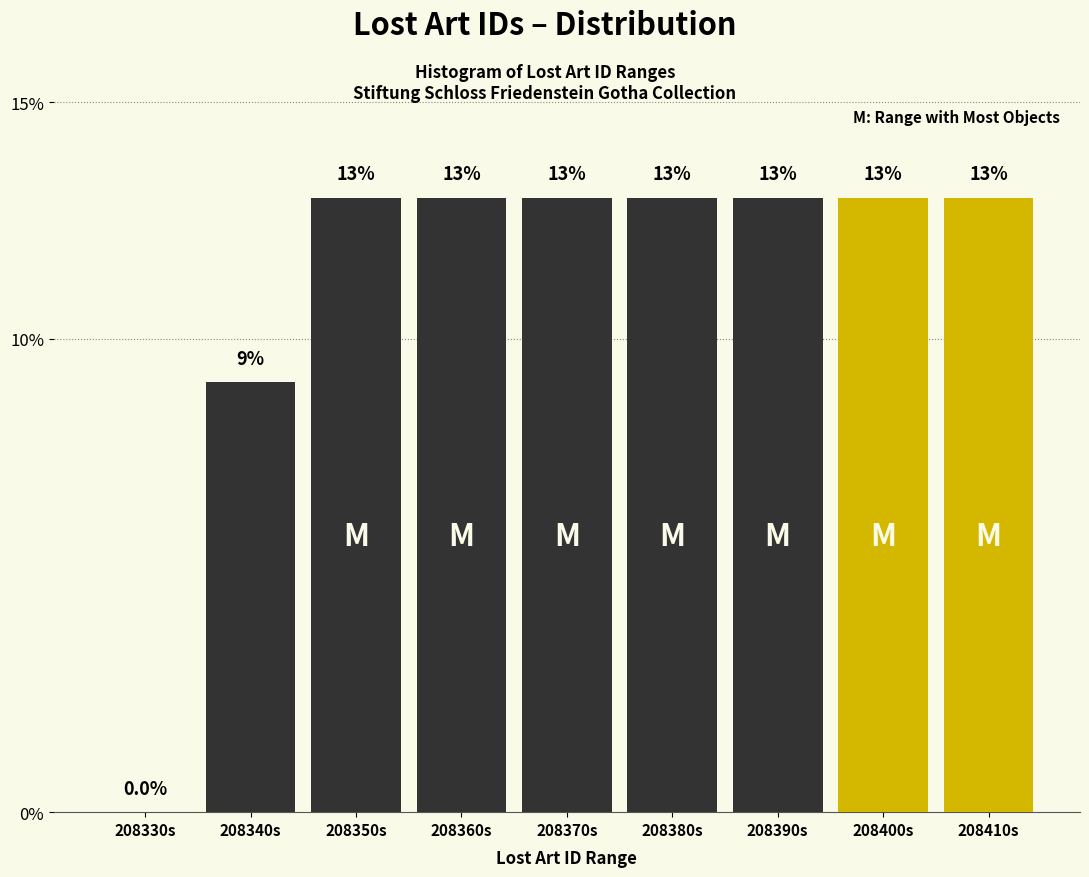

Reading right to left, extract all data points from this chart.

208410s=13.0	208400s=13.0	208390s=13.0	208380s=13.0	208370s=13.0	208360s=13.0	208350s=13.0	208340s=9.1	208330s=0.0